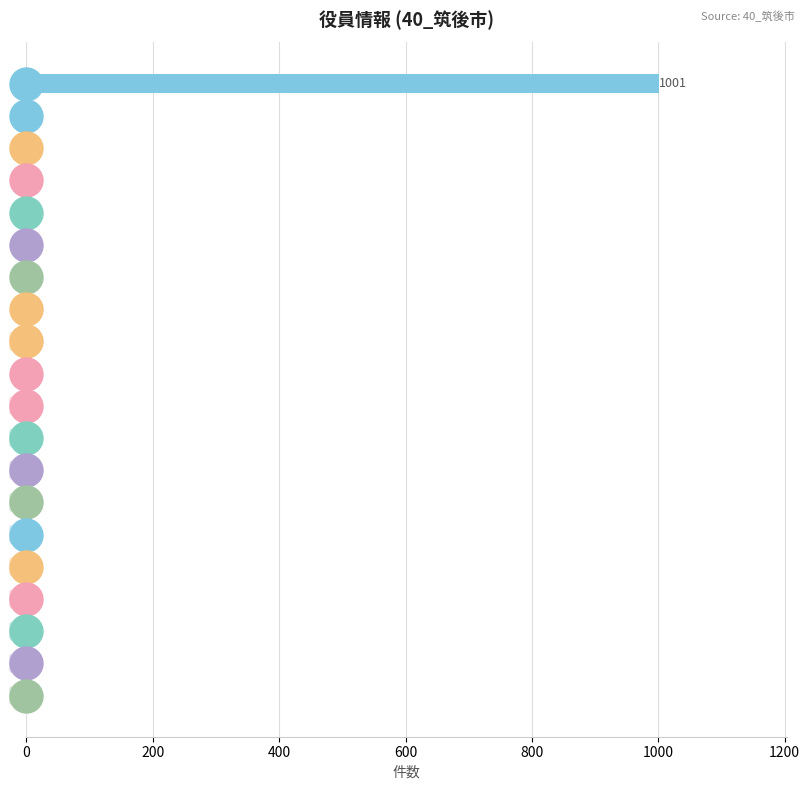

What is the greatest value displayed?

1001